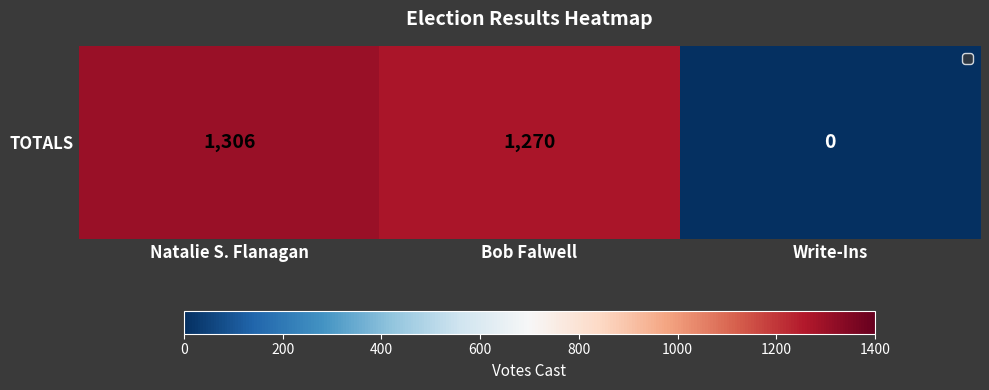

Reading left to right, what are all the values shown in this chart?

1306	1270	0